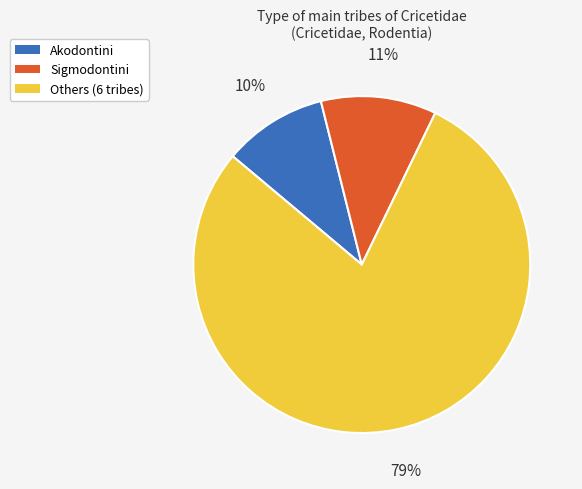

To the nearest percent, what is the average slice percentage?

33%